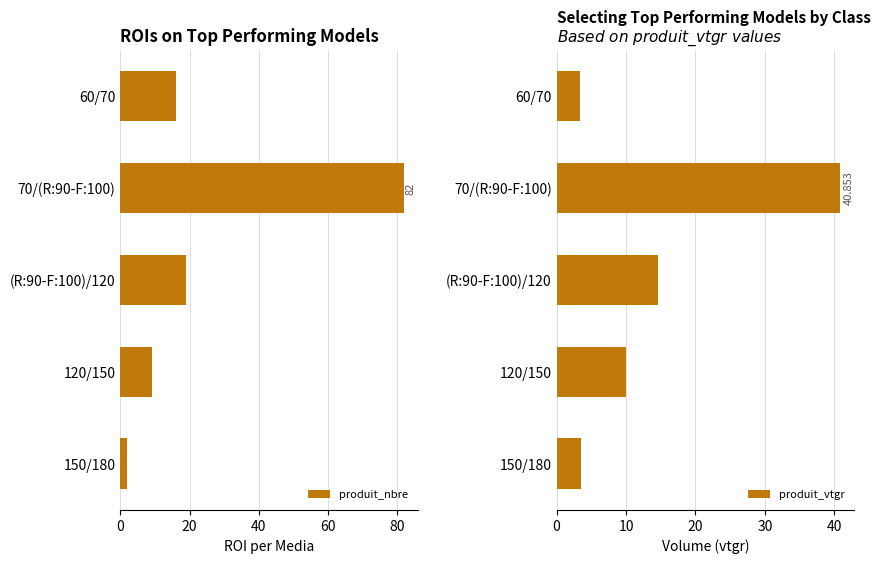

What is the maximum value for produit_nbre?

82